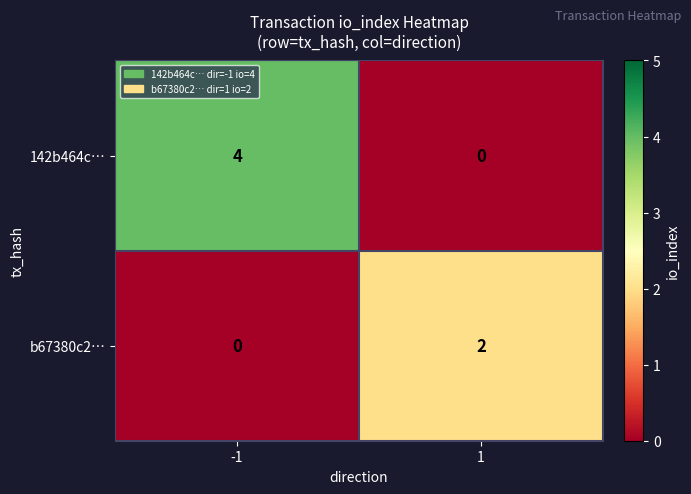

At which category does the chart reach its peak across all series?

-1